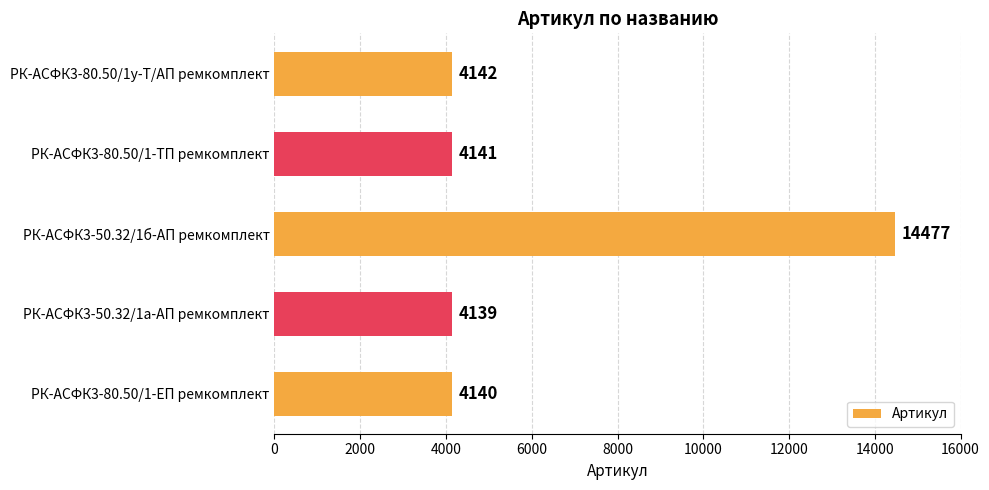

List the labels in order of value, smallest first.

РК-АСФК3-50.32/1а-АП ремкомплект, РК-АСФК3-80.50/1-ЕП ремкомплект, РК-АСФК3-80.50/1-ТП ремкомплект, РК-АСФК3-80.50/1у-Т/АП ремкомплект, РК-АСФК3-50.32/1б-АП ремкомплект